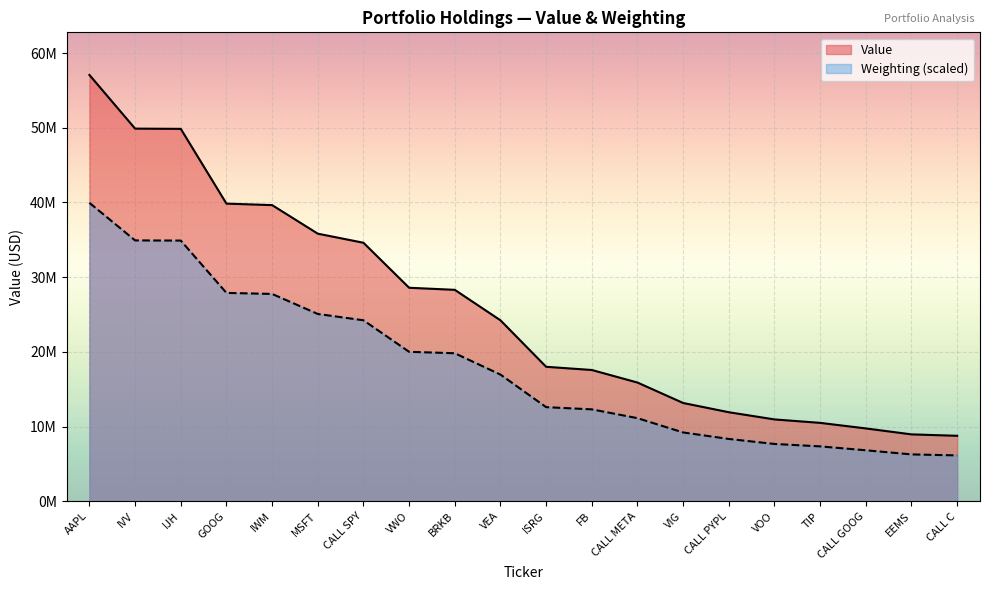

What is the sum of all Weighting values?

359274781.8